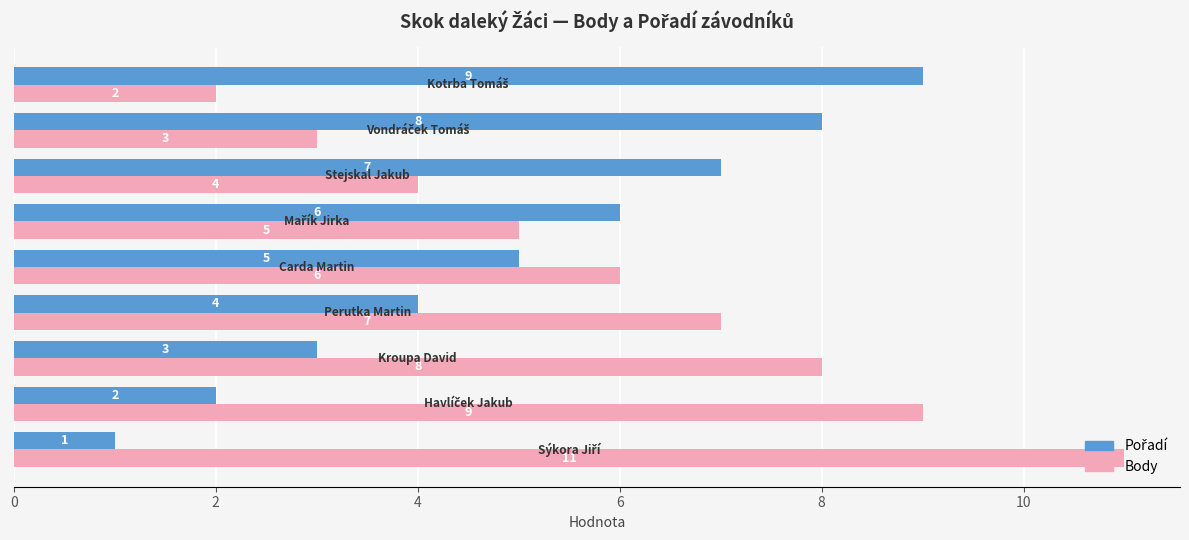

How many Body values are between 4 and 8?

5